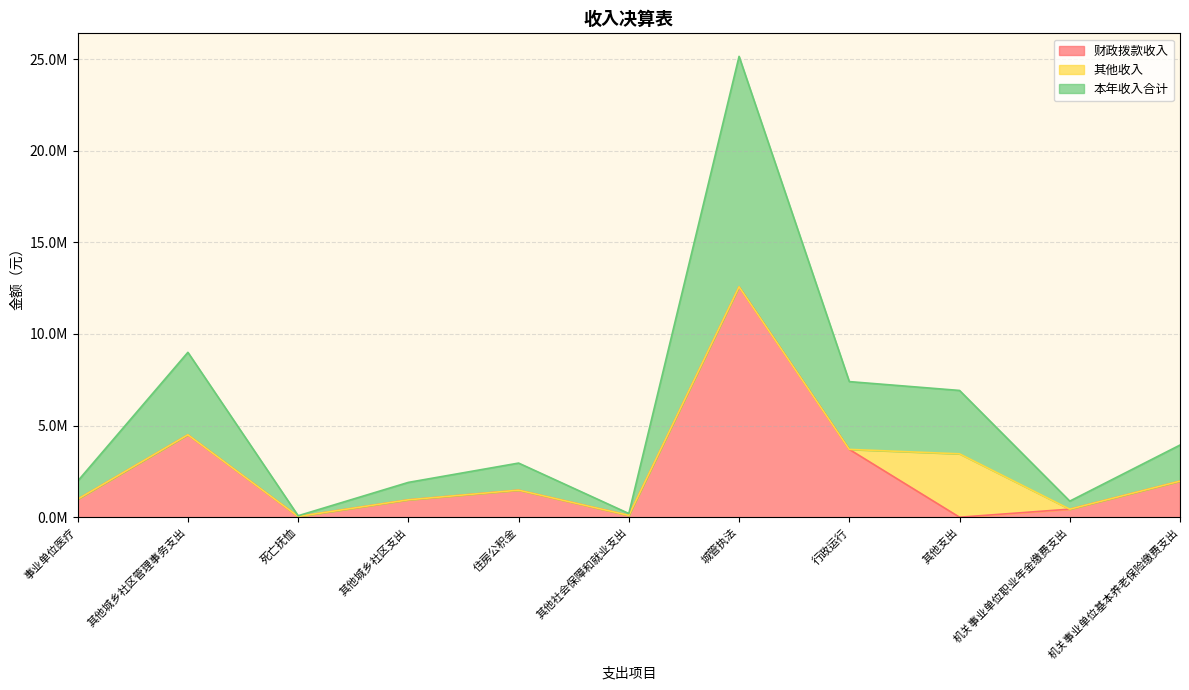

What is the total value across all series at 机关事业单位职业年金缴费支出?

877392.0